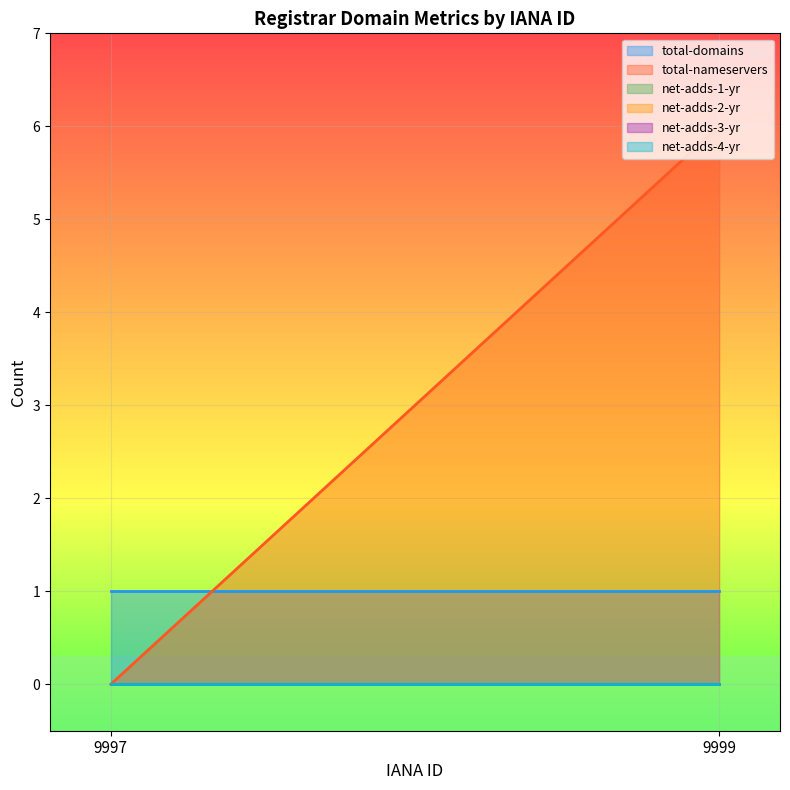

What is the greatest value displayed?

6